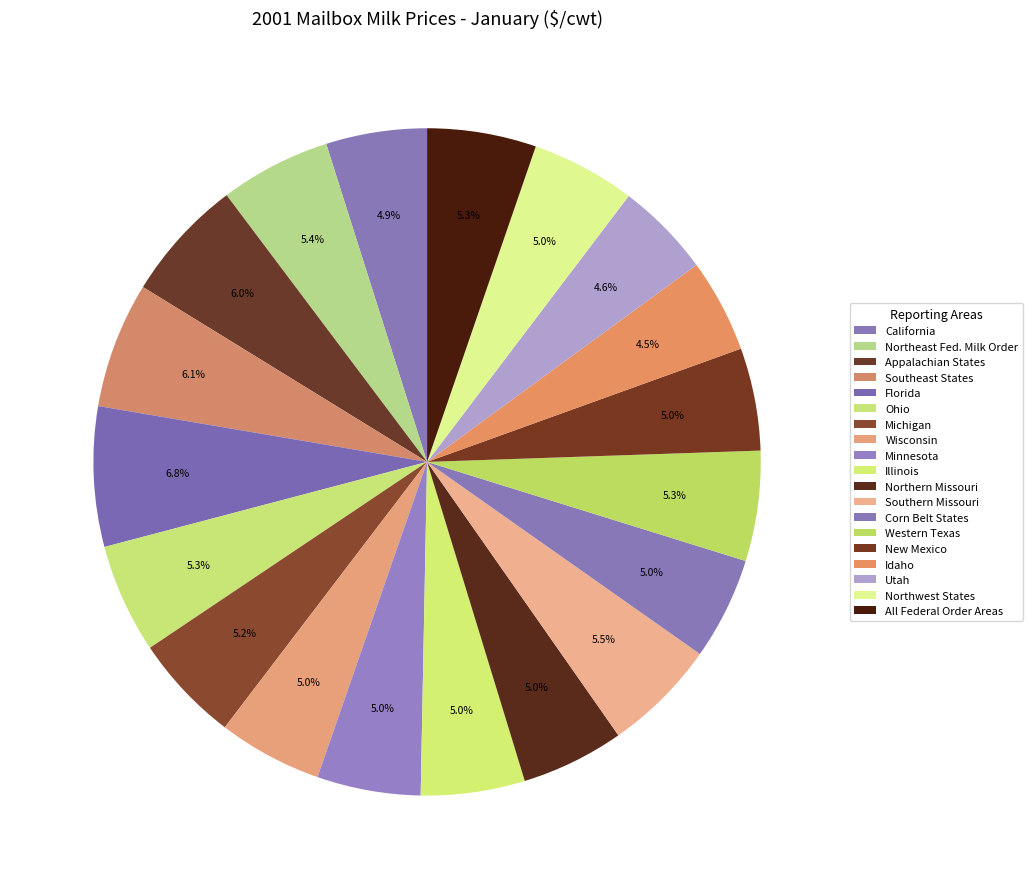

Rank the categories by value from highest to lowest.

Florida, Southeast States, Appalachian States, Southern Missouri, Northeast Fed. Milk Order, Western Texas, Ohio, All Federal Order Areas, Michigan, Northwest States, Wisconsin, Illinois, Minnesota, Northern Missouri, New Mexico, Corn Belt States, California, Utah, Idaho